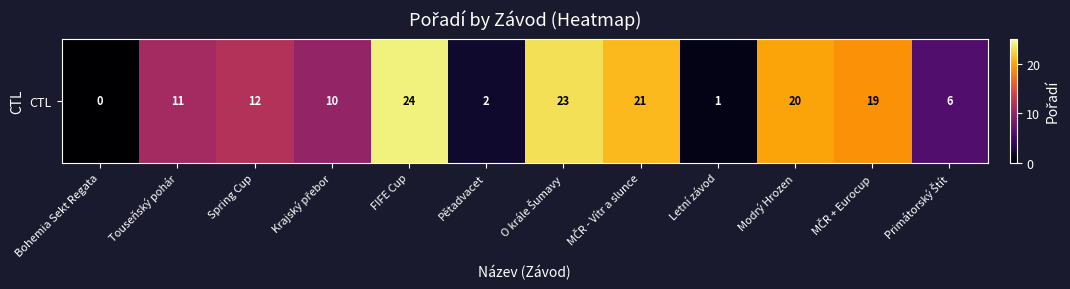

List the labels in order of value, largest first.

FIFE Cup, O krále Šumavy, MČR - Vítr a slunce, Modrý Hrozen, MČR + Eurocup, Spring Cup, Touseňský pohár, Krajský přebor, Primátorský Štít, Pětadvacet, Letní závod, Bohemia Sekt Regata